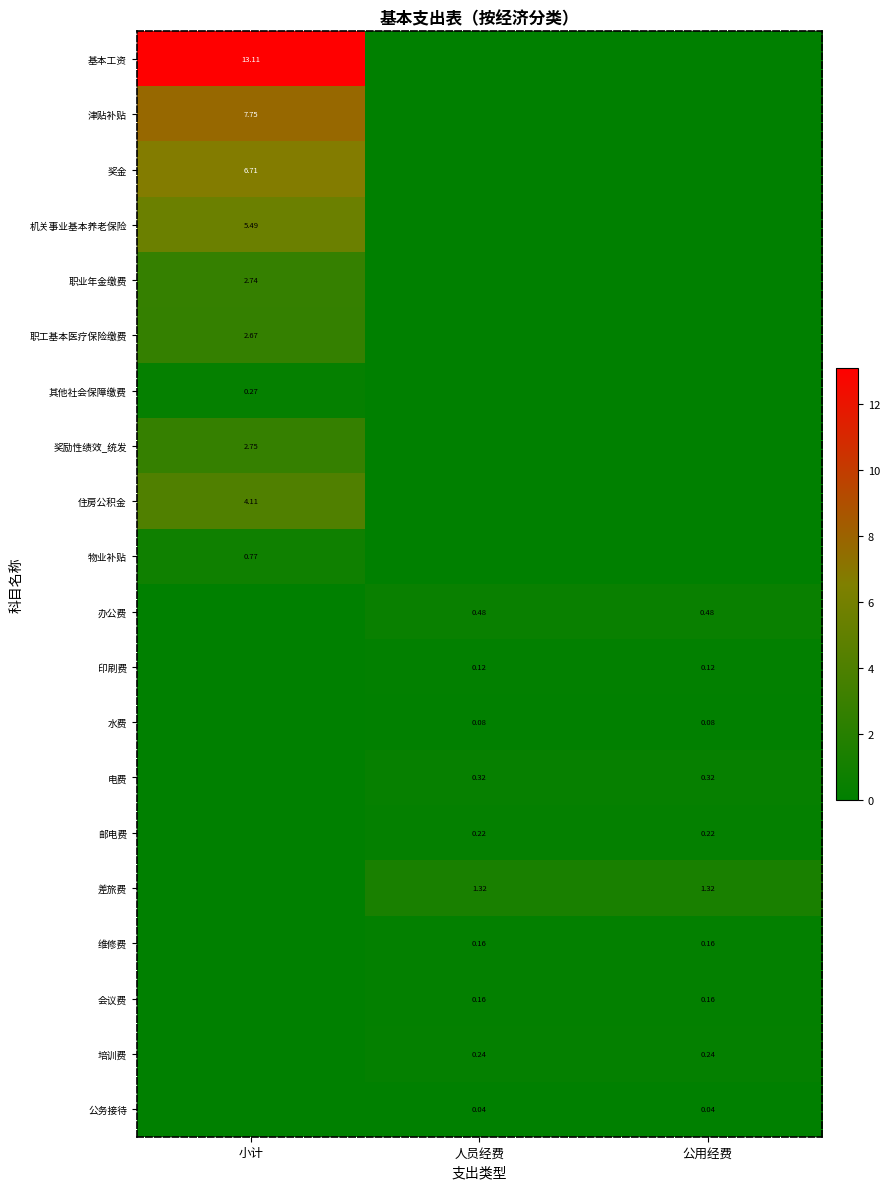

Is the value of 维修费 at 人员经费 greater than the value of 邮电费 at 人员经费?

No